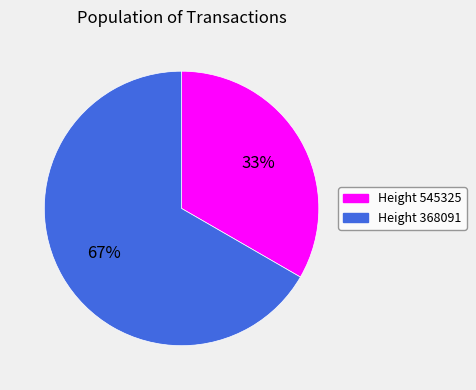

What is the largest slice in the pie chart?

Height 368091